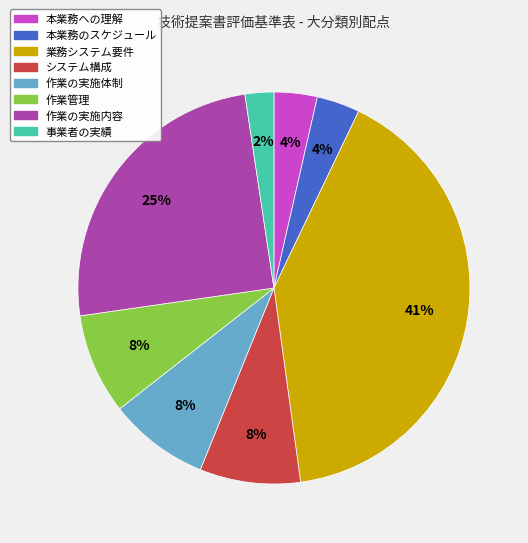

Which has a higher value, システム構成 or 事業者の実績?

システム構成